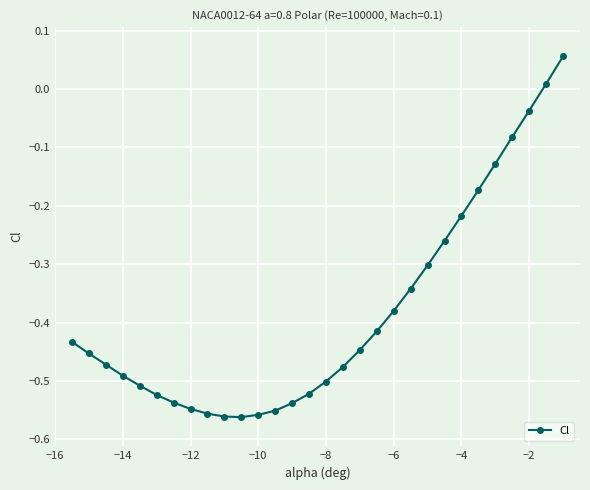

How many values are below zero?

28